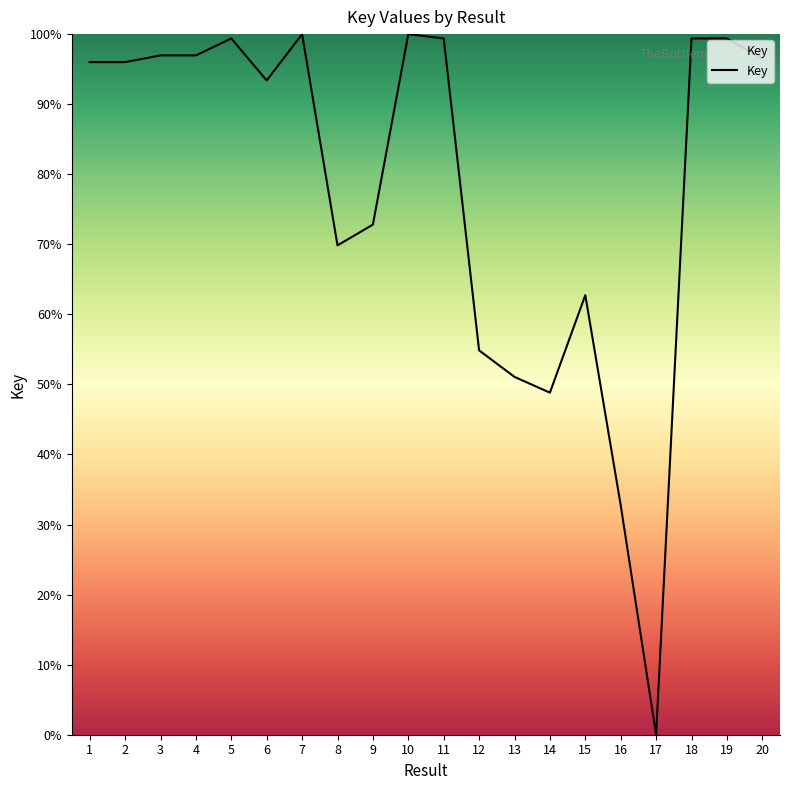

Reading left to right, list all the values displayed in this chart.

1=96.0	2=96.0	3=97.0	4=97.0	5=99.4	6=93.4	7=100.0	8=69.8	9=72.8	10=100.0	11=99.4	12=54.9	13=51.1	14=48.8	15=62.7	16=32.8	17=0.0	18=99.4	19=99.4	20=96.5